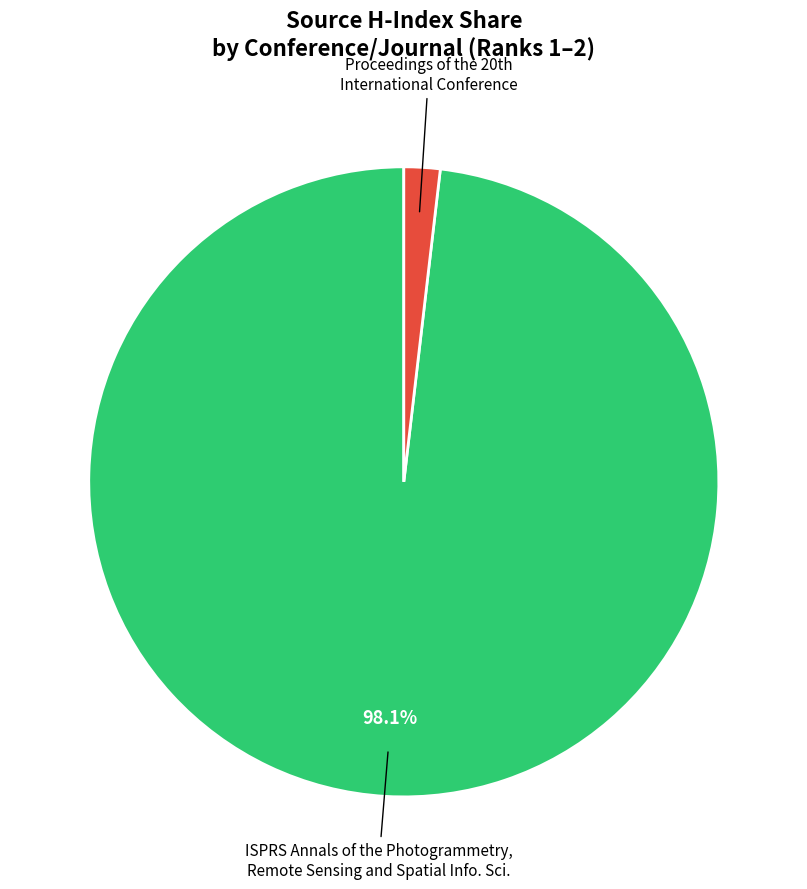

Count the number of slices in the pie.

2